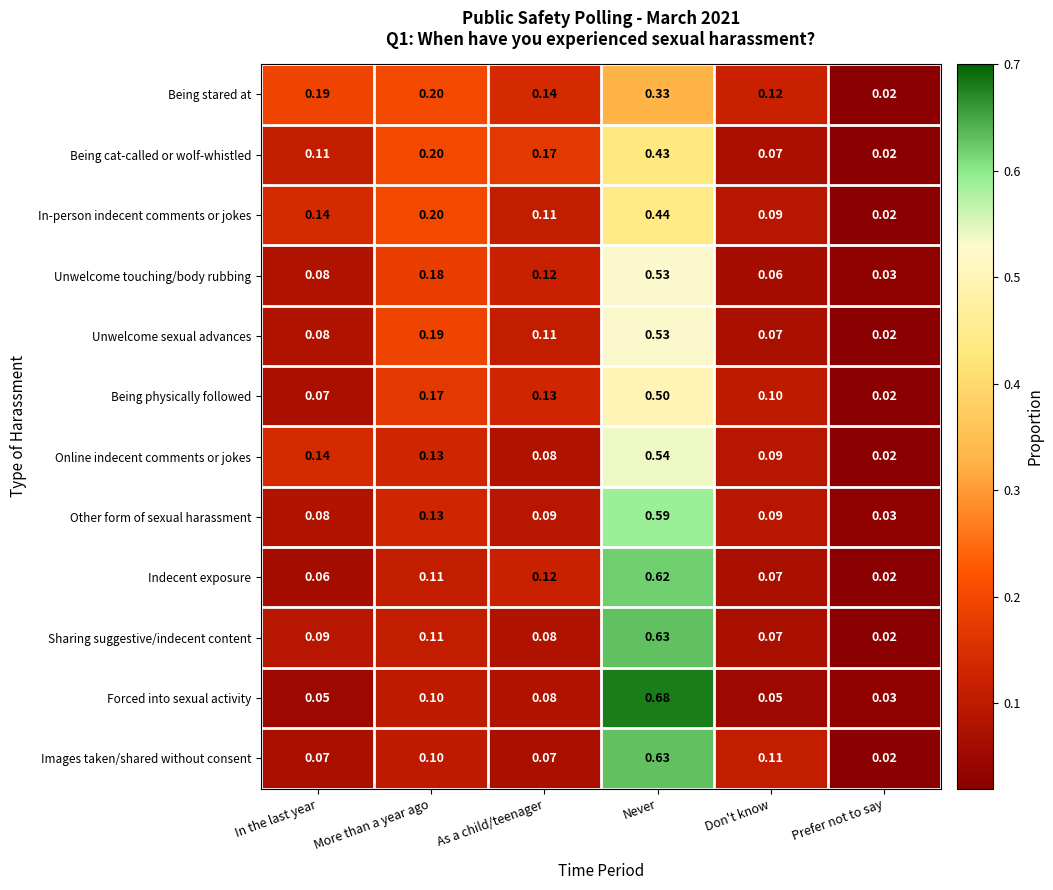

At how many categories does at least one series exceed 0?

6